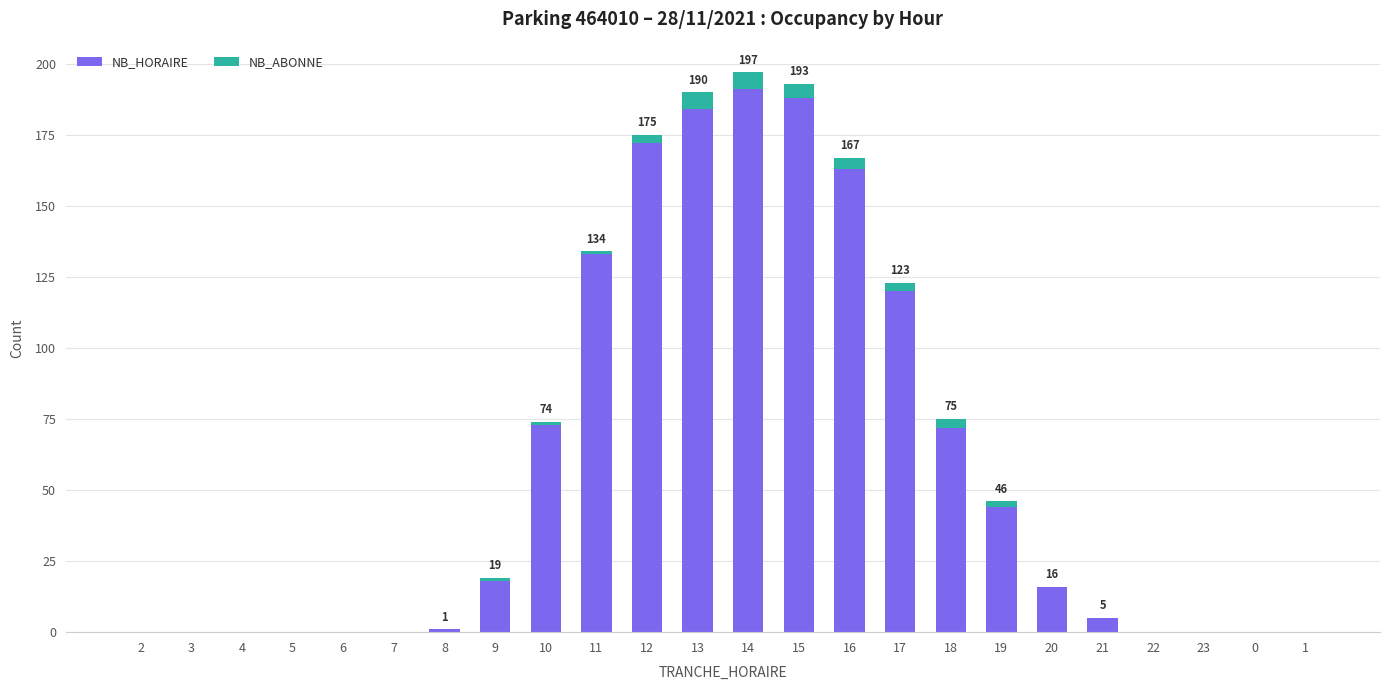

The NB_HORAIRE series shows 290 at 15. True or false?

False